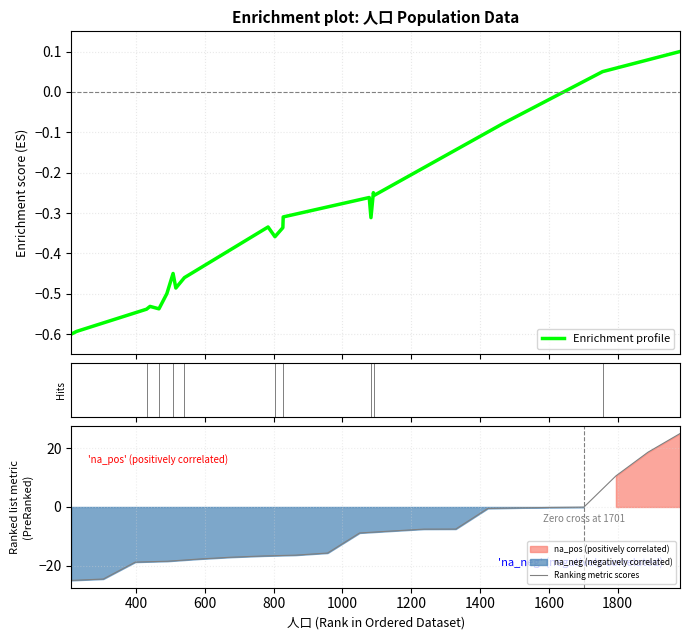

What is the maximum value for Ranking metric scores?

25.0